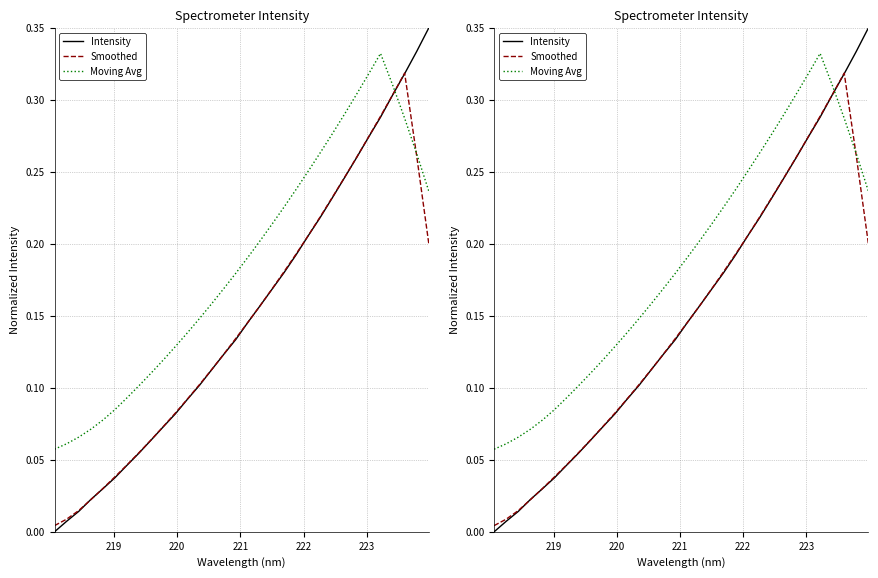

The Intensity series shows 0.2 at 18. True or false?

False